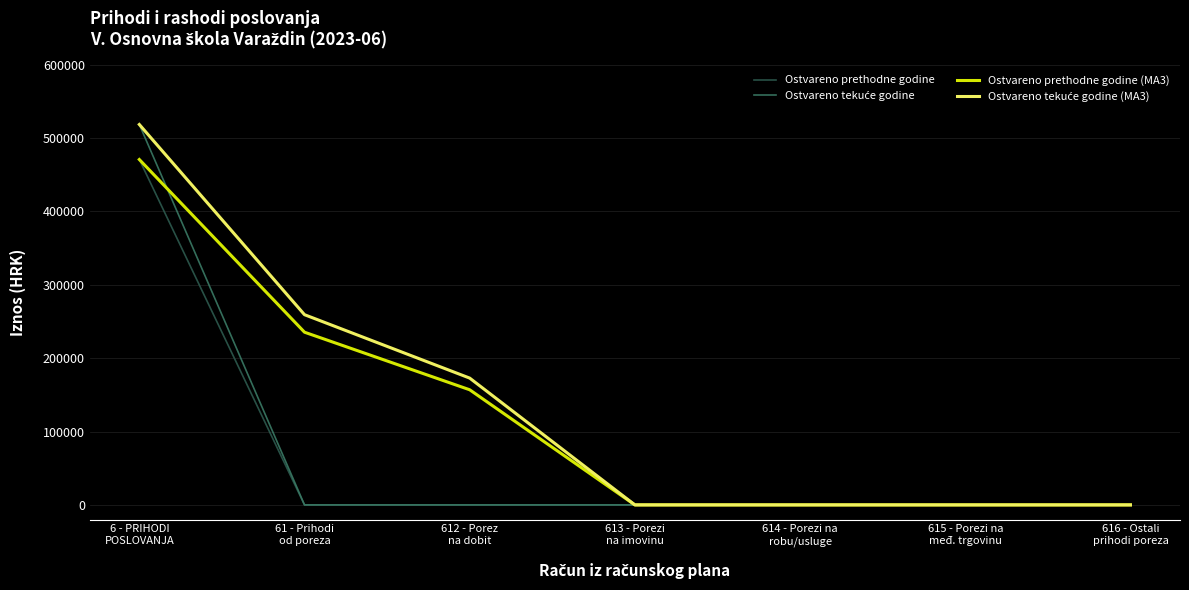

Count the number of categories in the chart.

7